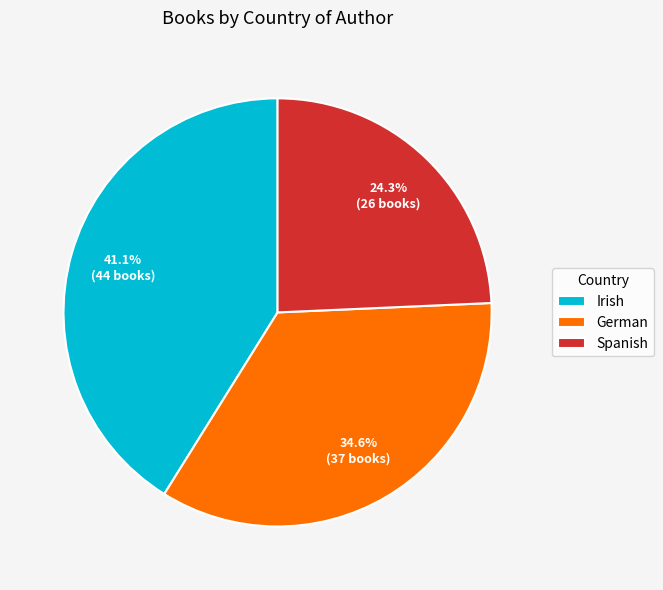

What portion of the pie excludes Spanish?

75.7%